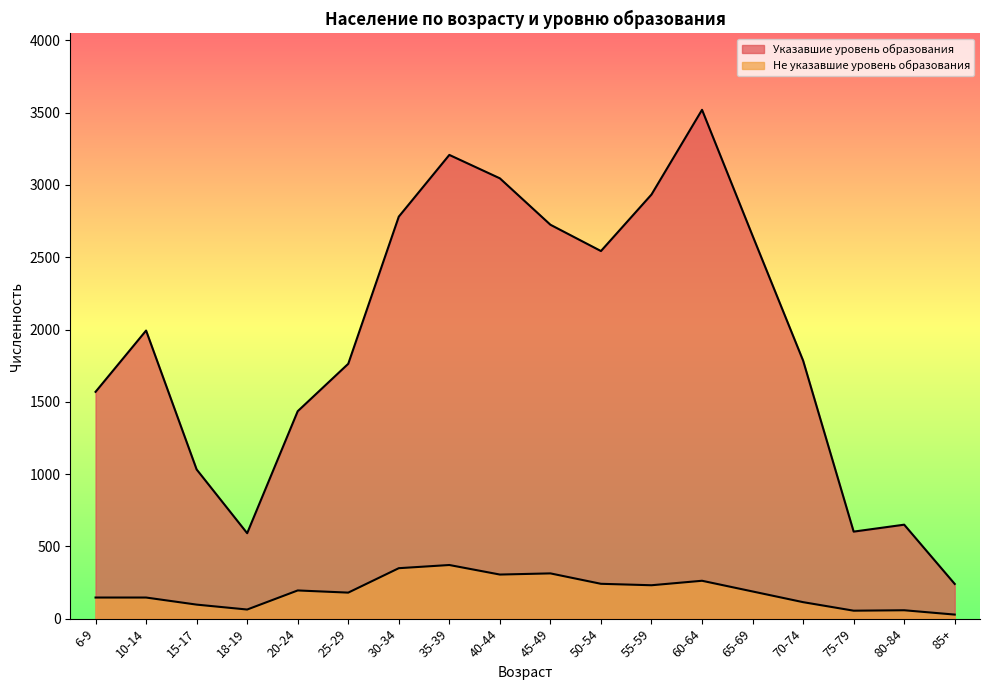

At how many categories does at least one series exceed 3516?

1